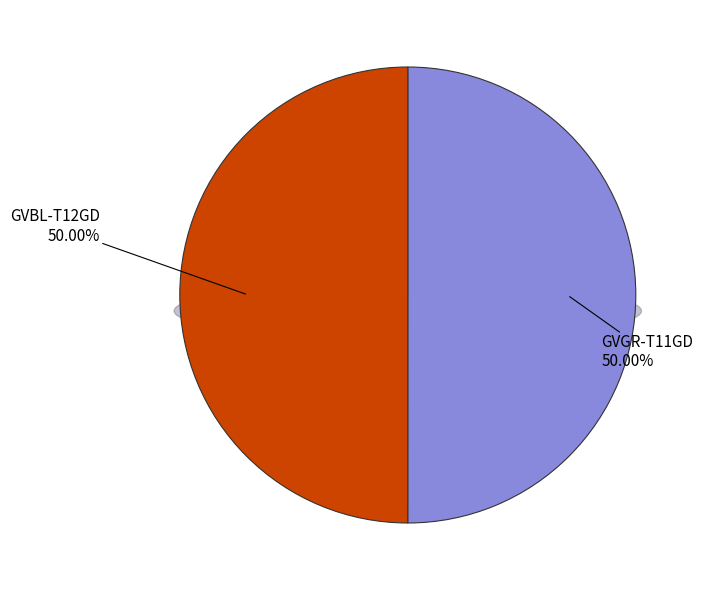

What percentage do GVBL-T12GD and GVGR-T11GD together represent?

100.0%